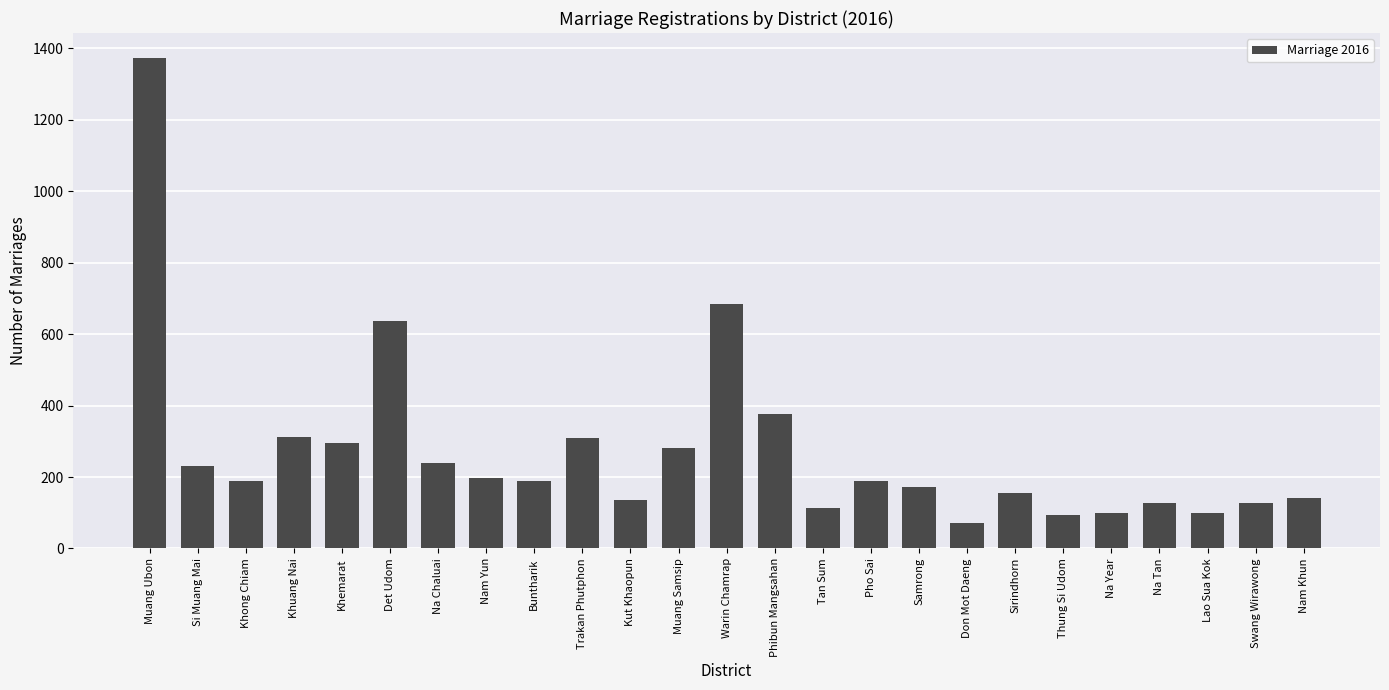

What is the change in value from Khuang Nai to Warin Chamrap?

+371